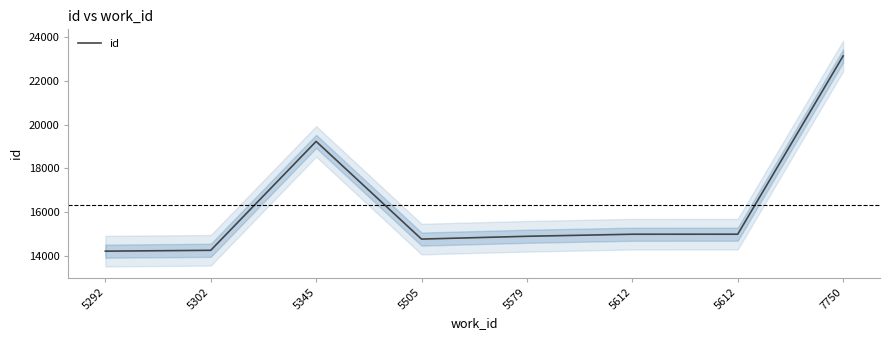

Reading right to left, list all the values displayed in this chart.

23145	14993	14992	14898	14770	19237	14257	14218